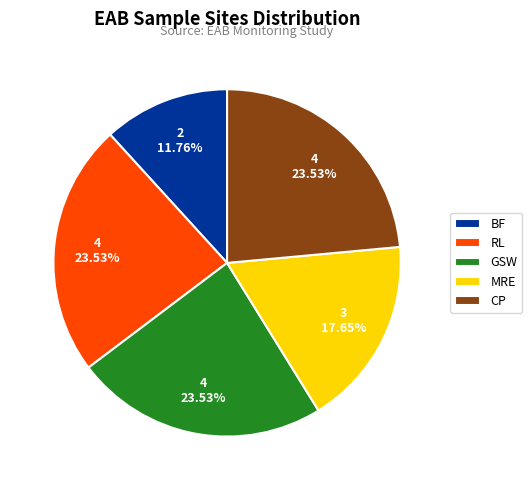

Is it true that MRE is 22% of the pie?

False